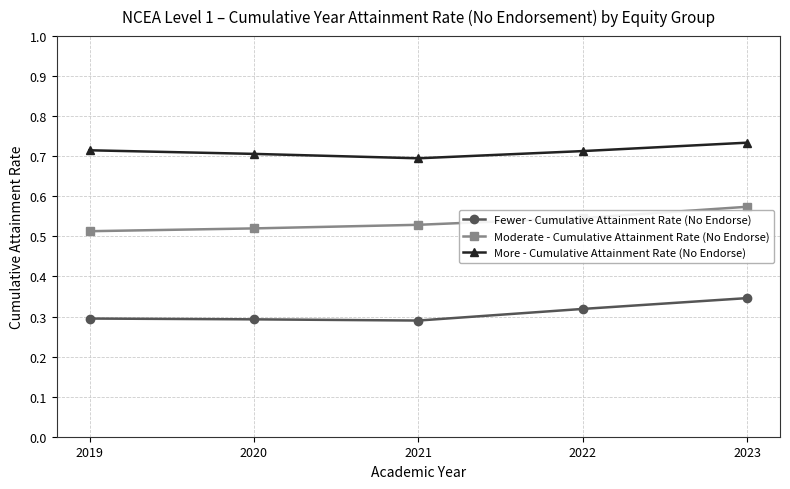

Which label corresponds to the largest value in the chart?

2023